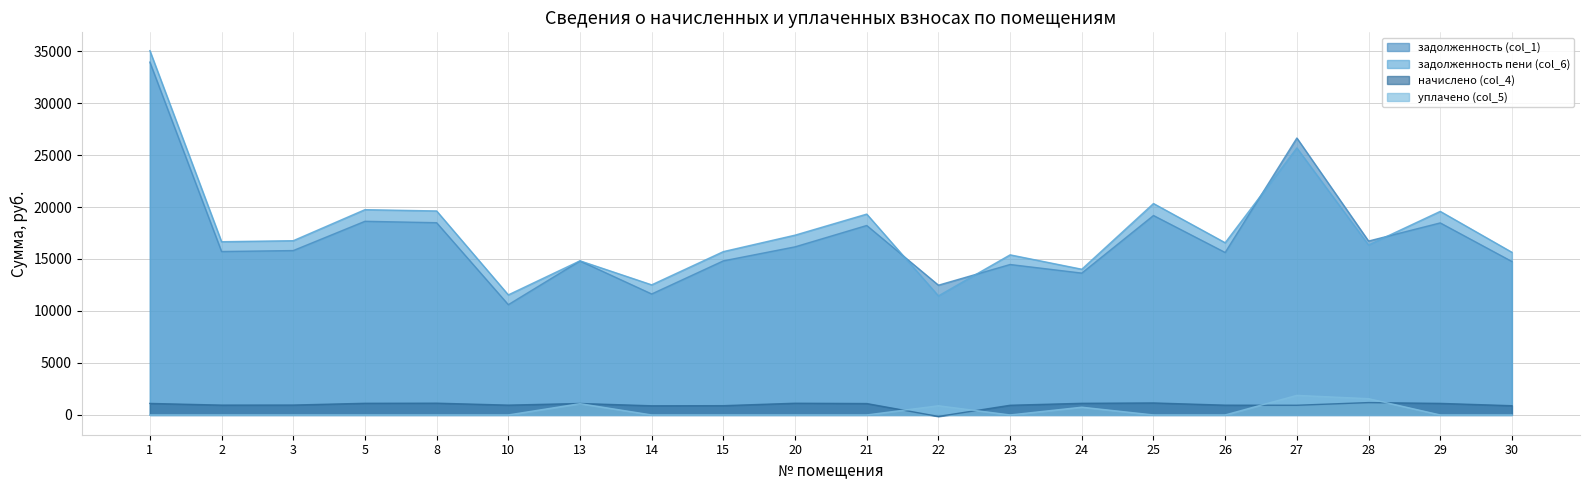

Which series has the largest total across all categories?

задолженность пени (col_6)